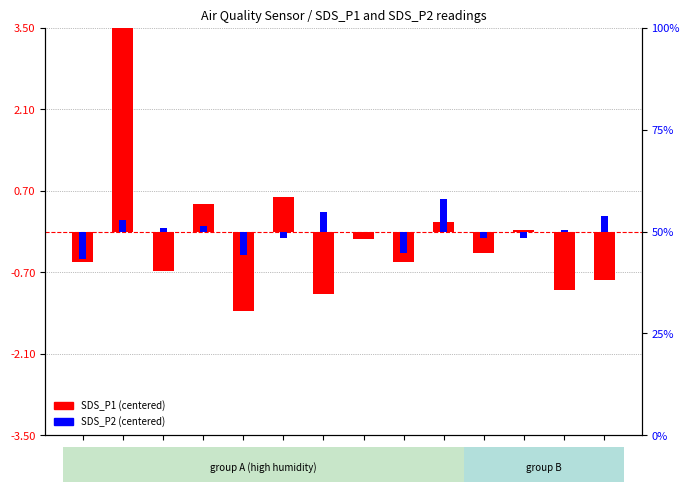

Read the SDS_P2 (centered) value at 00:03.

0.2